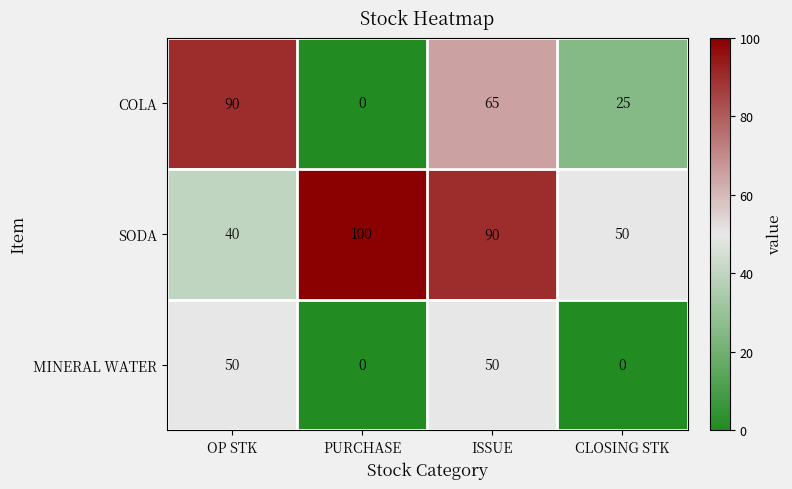

At which category is the sum across all series the highest?

ISSUE